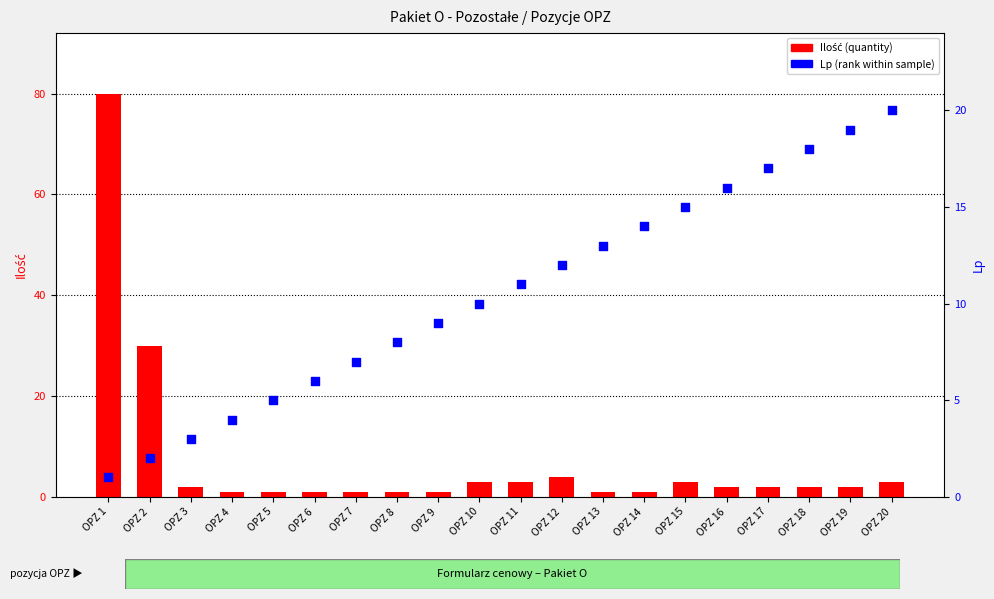

What is the total value across all series at OPZ 12?

16